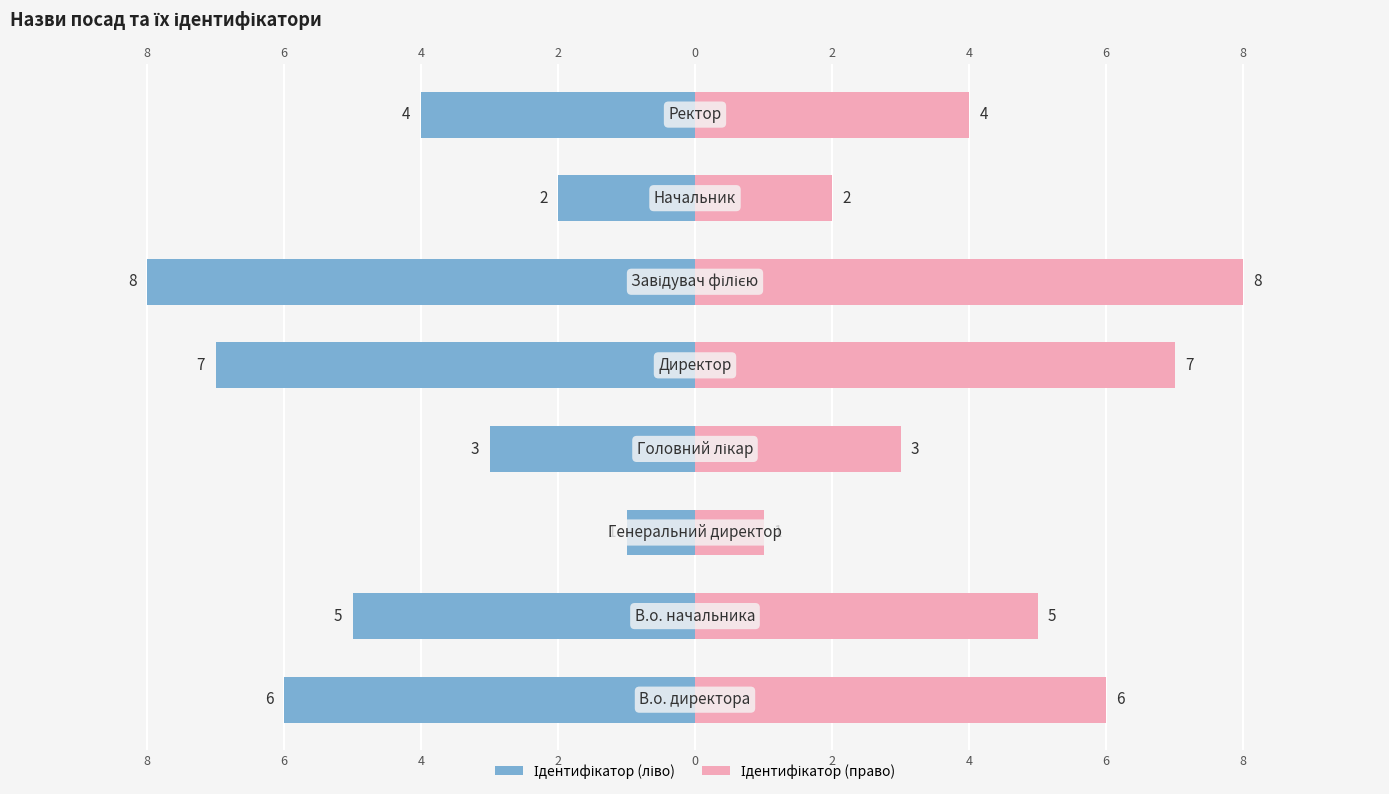

Is it true that Ідентифікатор (право) equals 3 at 4?

False